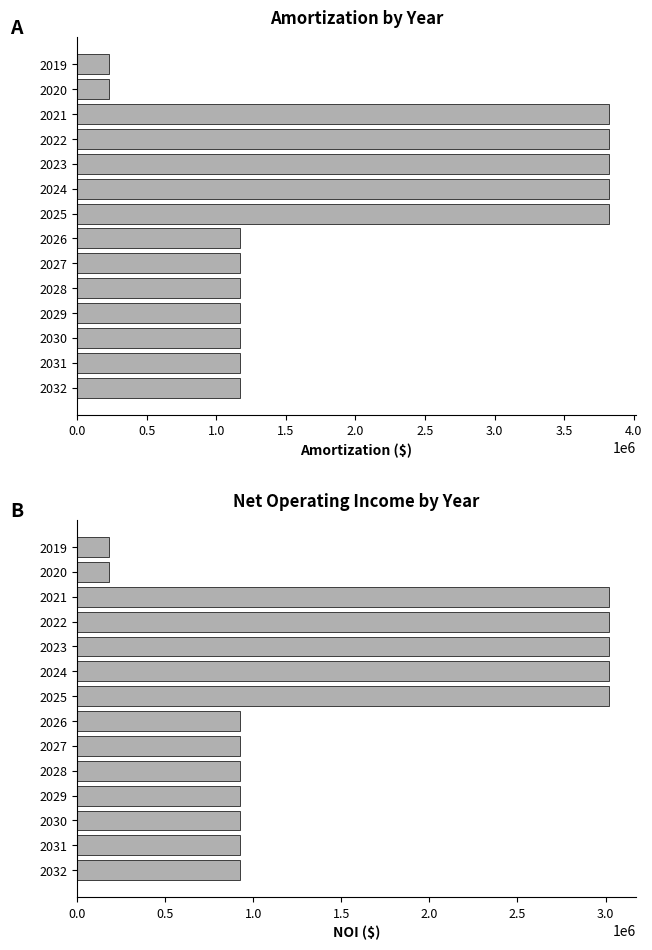

What is the difference between the second highest and minimum values in the Amortization series?

3598283.2